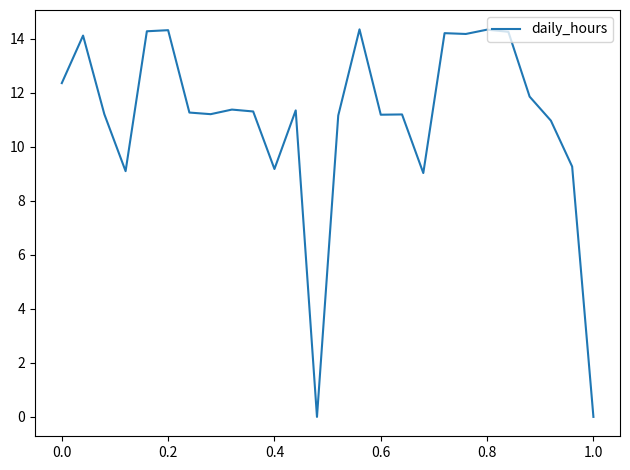

Count the number of data series in this chart.

1